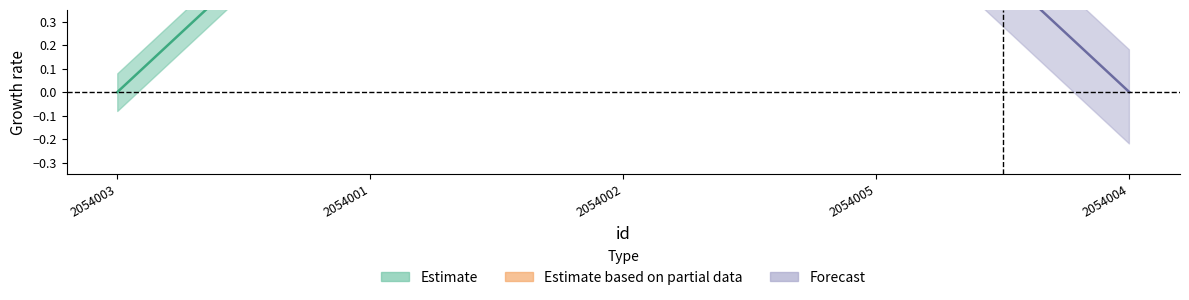

Rank the categories by value from highest to lowest.

2054001, 2054002, 2054005, 2054003, 2054004